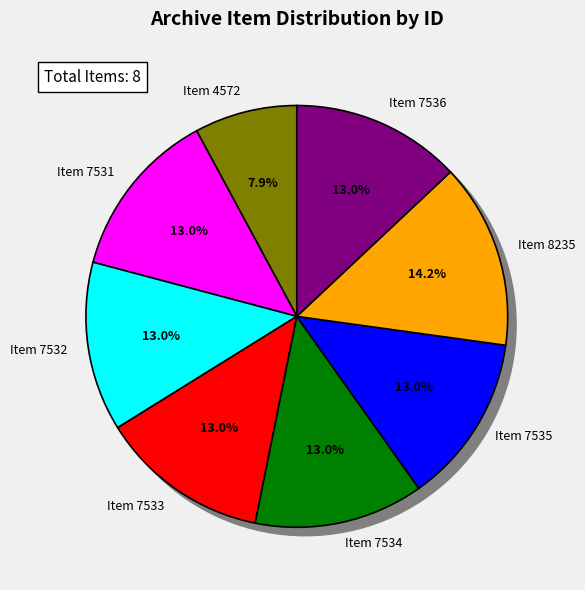

Is the sum of Item 7534 and Item 7536 greater than half?

No